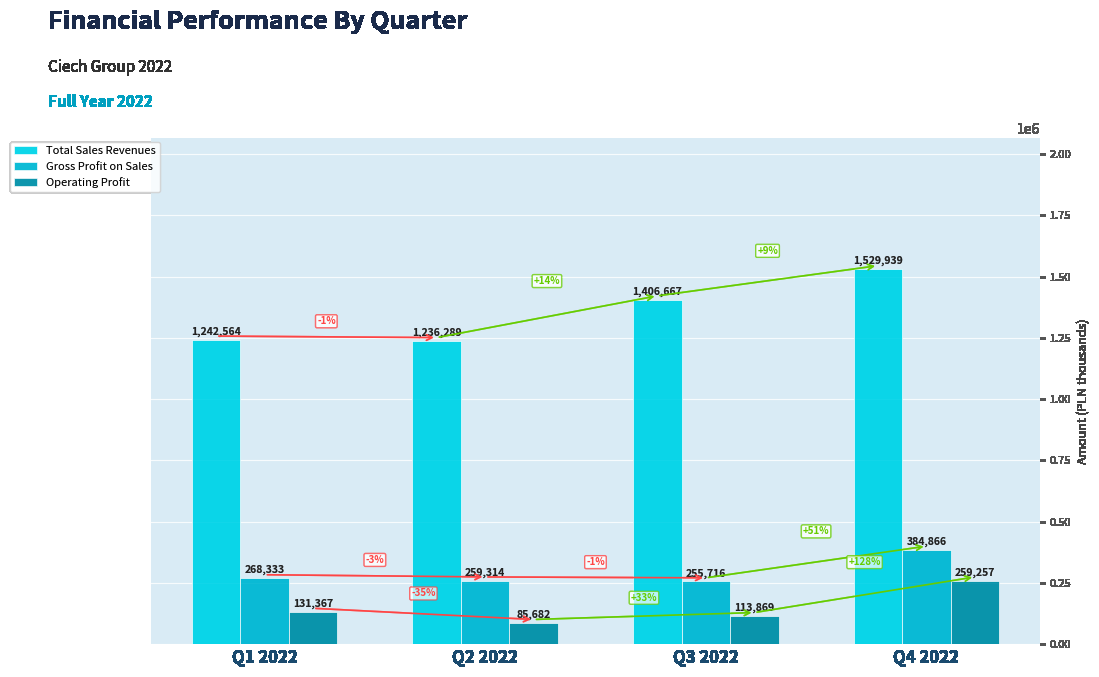

What position from the left is Q3 2022?

3